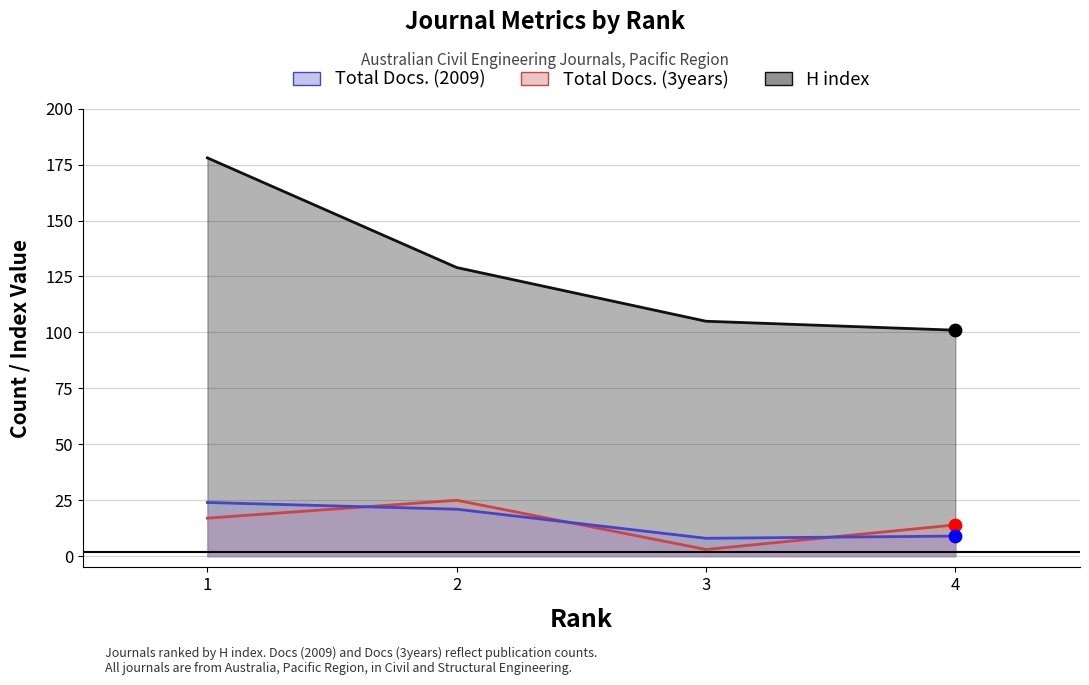

Which series has the largest Y range (max minus min)?

H index